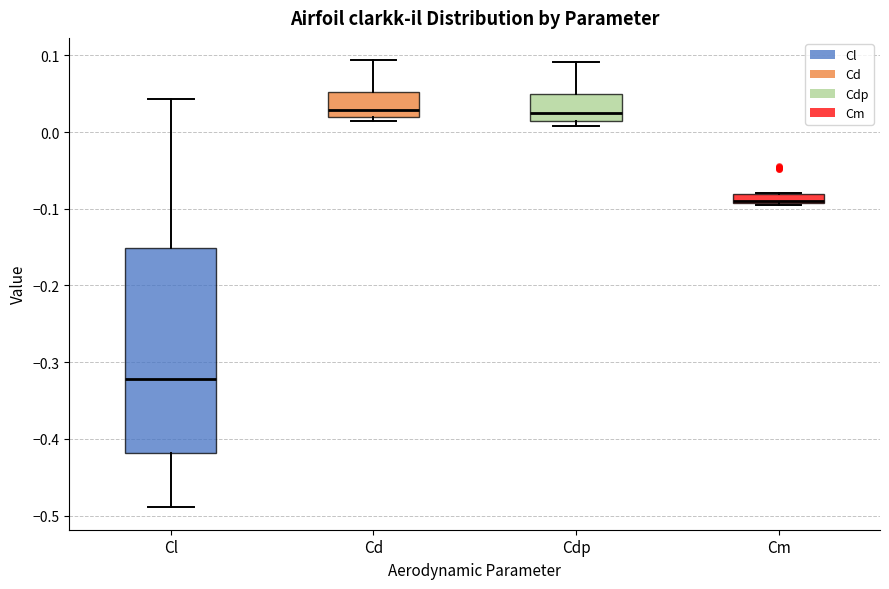

Which box is the tallest, from its lower edge to its upper edge?

Cl